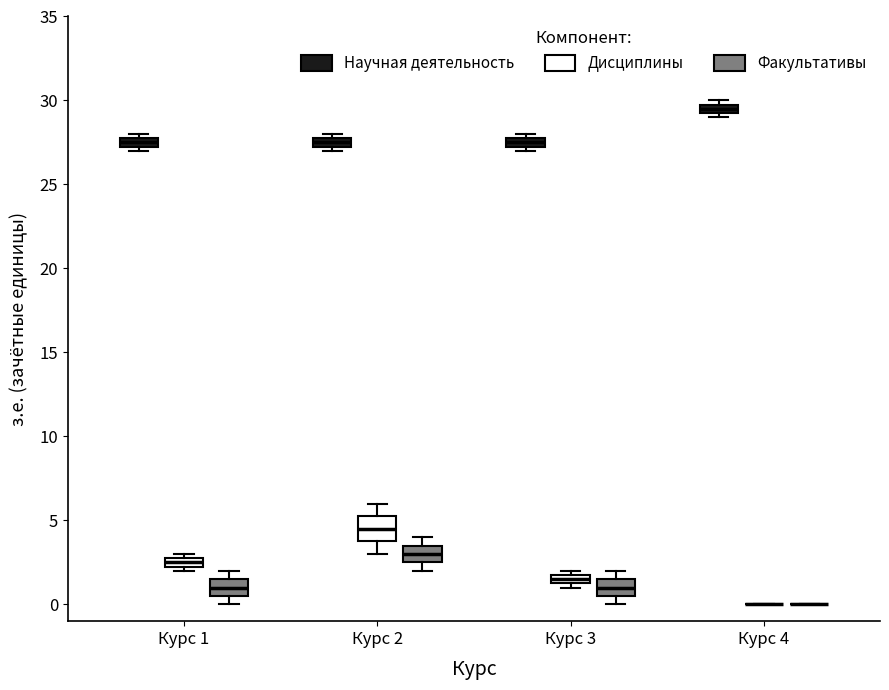

Where is the lower edge of the box for Курс 4 (Научная деятельность) on the y-axis? The values are not printed on the chart, so give them approximately, as read against the axis.

29.5